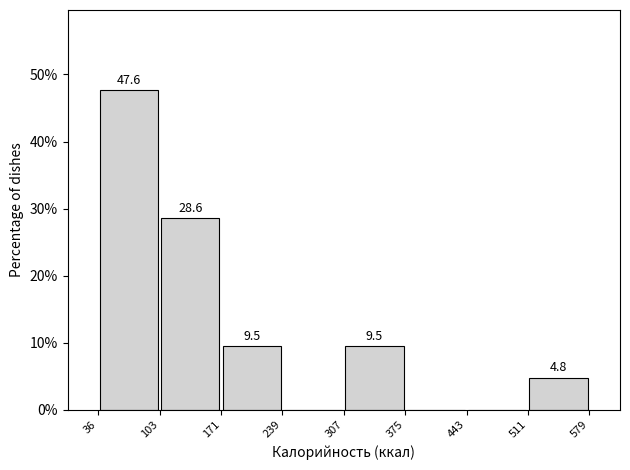

Over which range of the x-axis is the bar tallest?

36 to 103